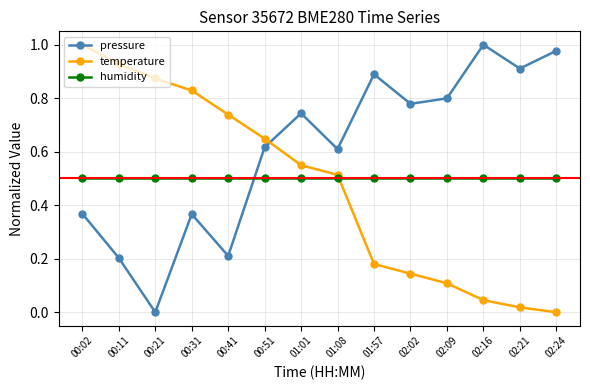

What is the label of the 4th point from the left?

00:31